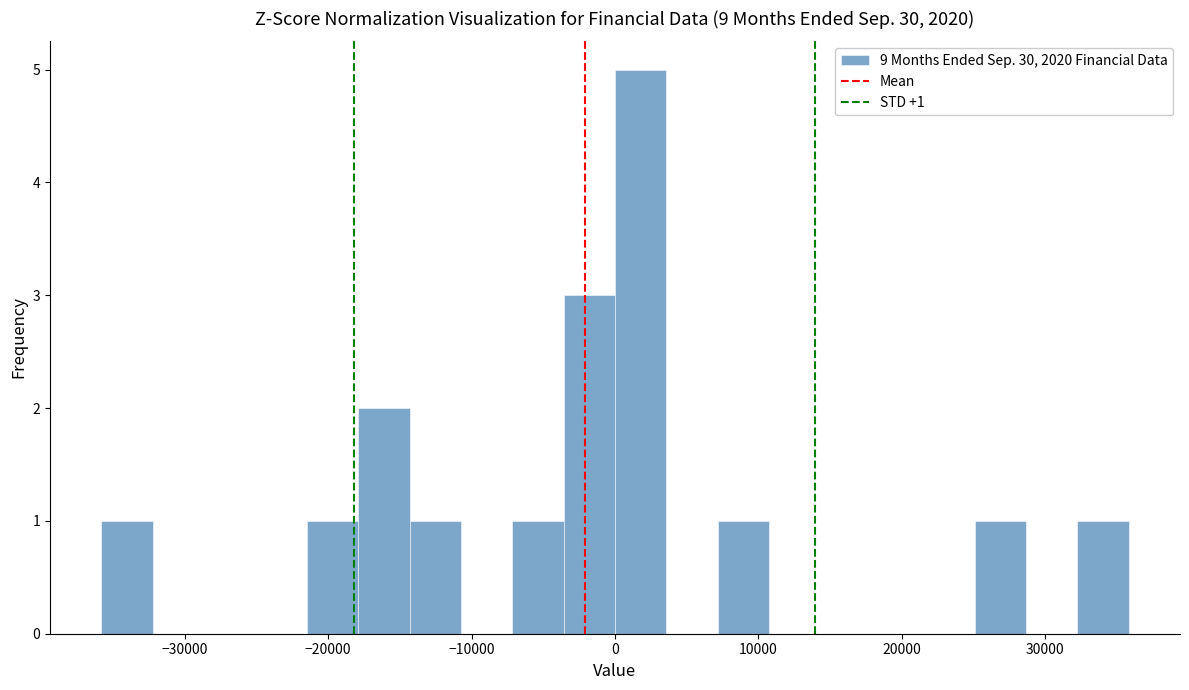

Read against the x-axis, roughly where is the centre of the tallest bar?

2000